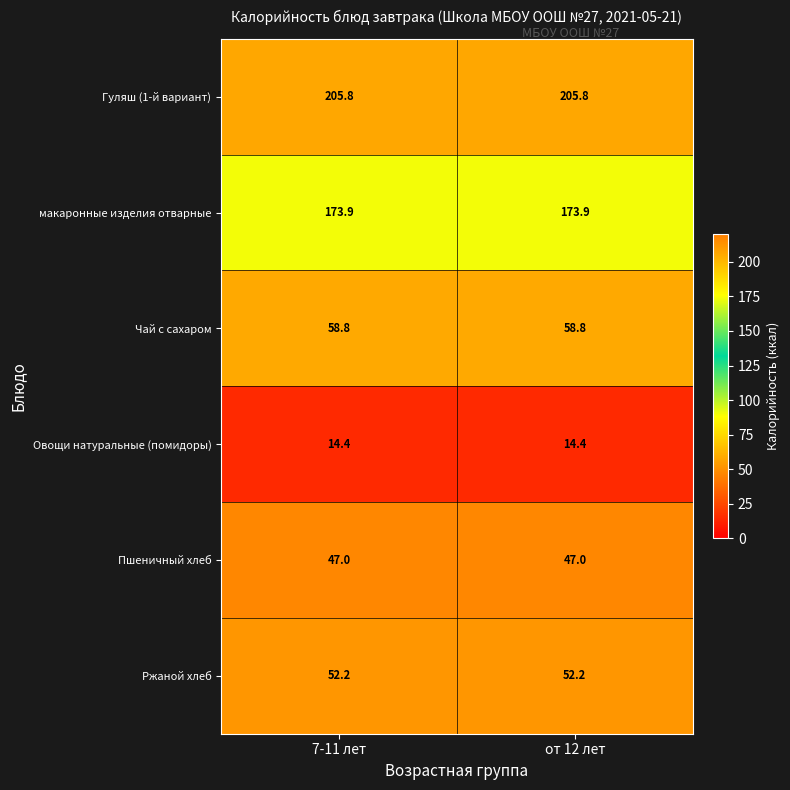

What is the spread (max minus min) of values at 7-11 лет?

191.4